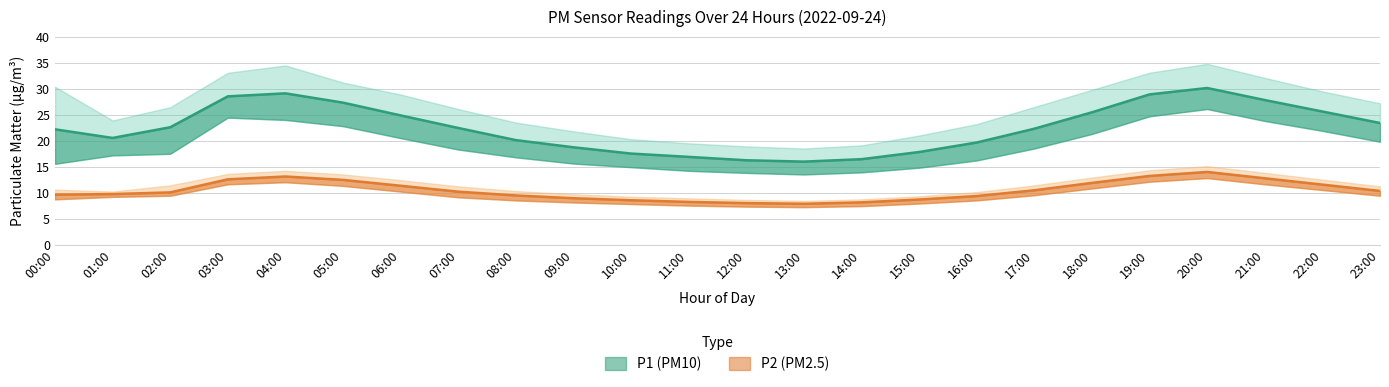

Is it true that P2_lower equals 12.8 at 15:00?

False